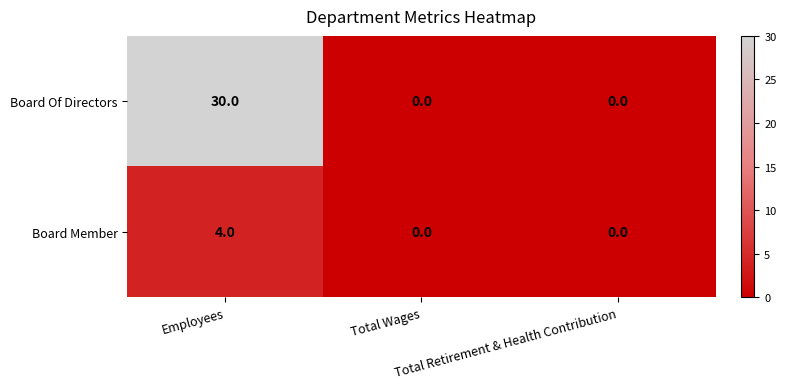

Rank the series by their maximum value, from highest to lowest.

Board Of Directors, Board Member